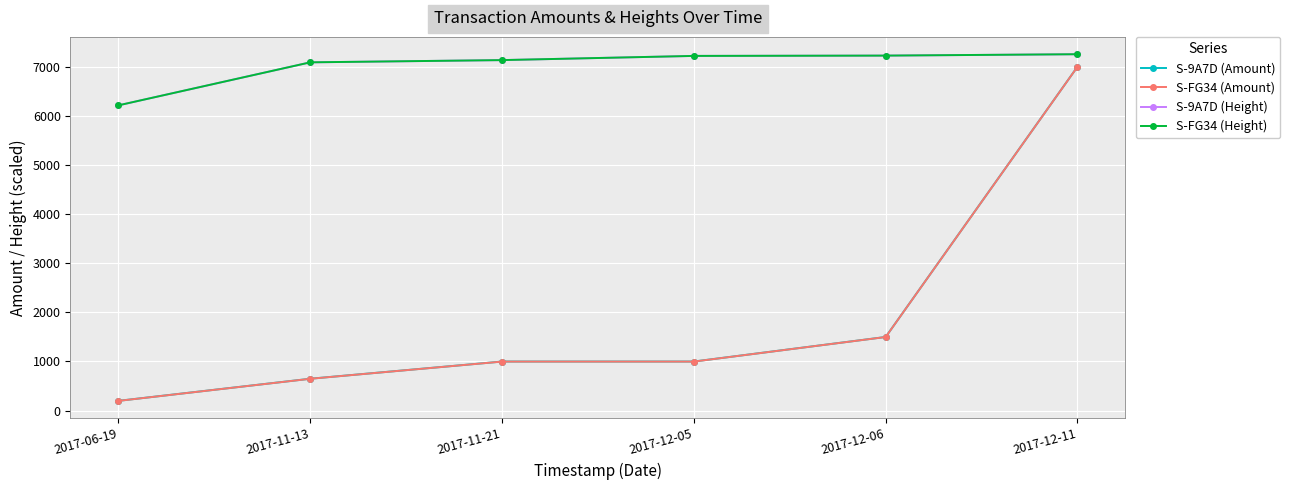

What are all the series names shown in the legend?

S-9A7D (Amount), S-FG34 (Amount), S-9A7D (Height), S-FG34 (Height)